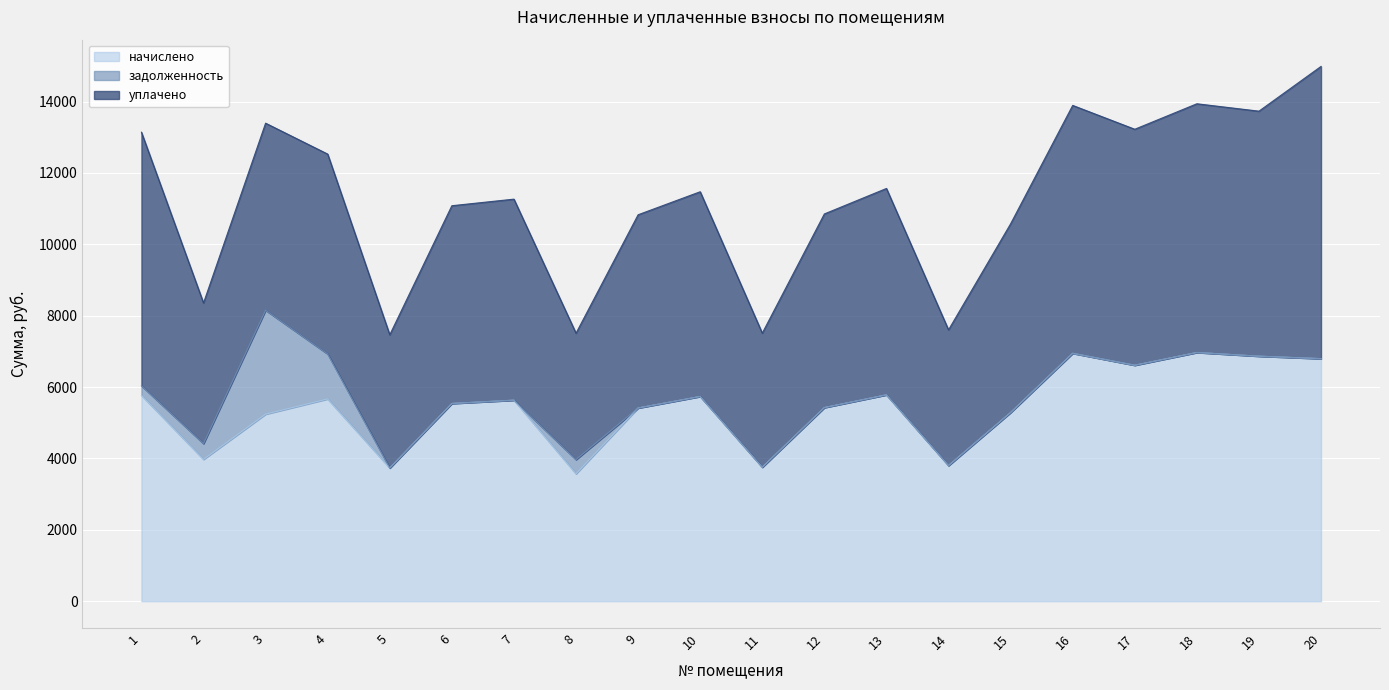

True or false: задолженность and начислено cross at least once.

False